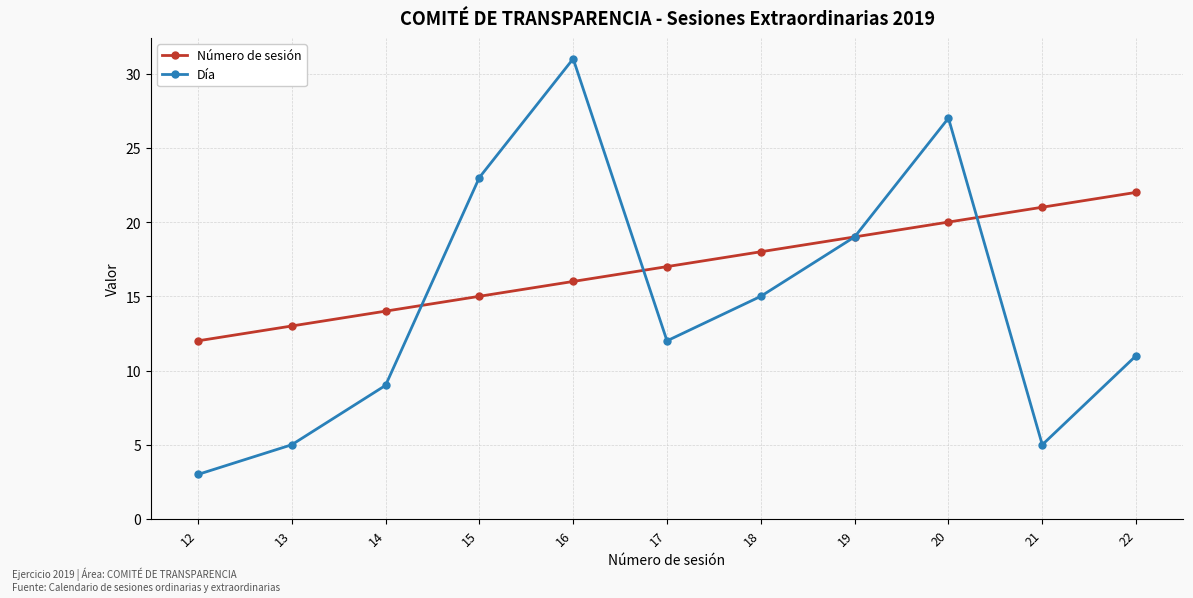

Reading right to left, extract all data points from this chart.

Número de sesión: 22=22	21=21	20=20	19=19	18=18	17=17	16=16	15=15	14=14	13=13	12=12
Día: 22=11	21=5	20=27	19=19	18=15	17=12	16=31	15=23	14=9	13=5	12=3